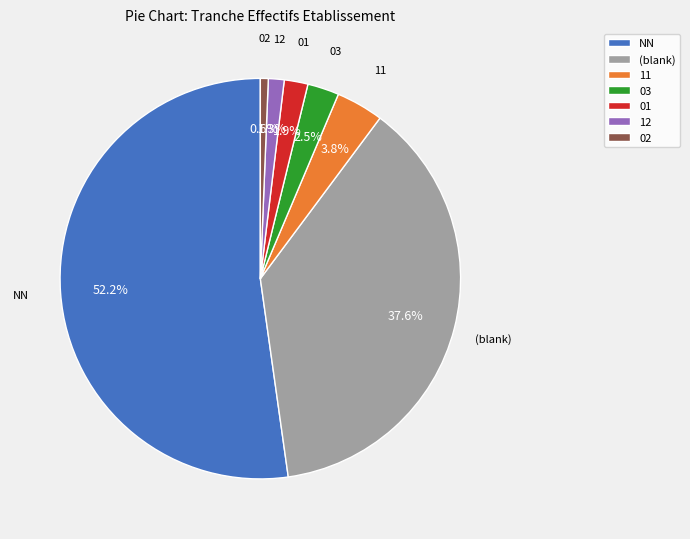

What is the ratio of the value at 03 to the value at 11?

0.7